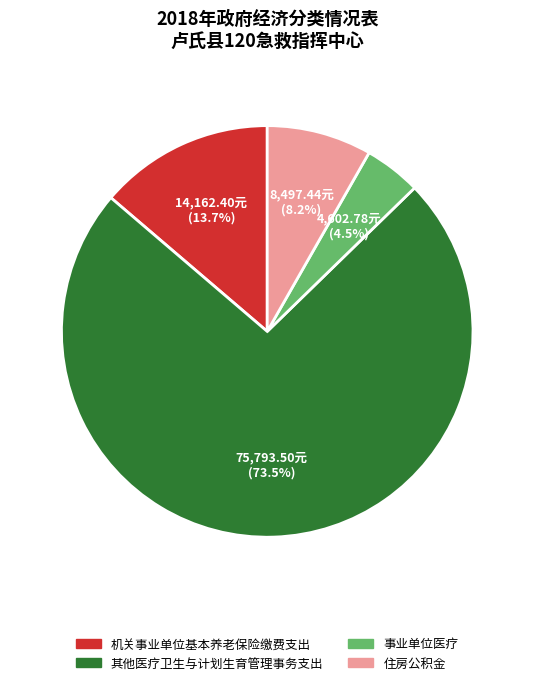

Which slice is the largest?

其他医疗卫生与计划生育管理事务支出